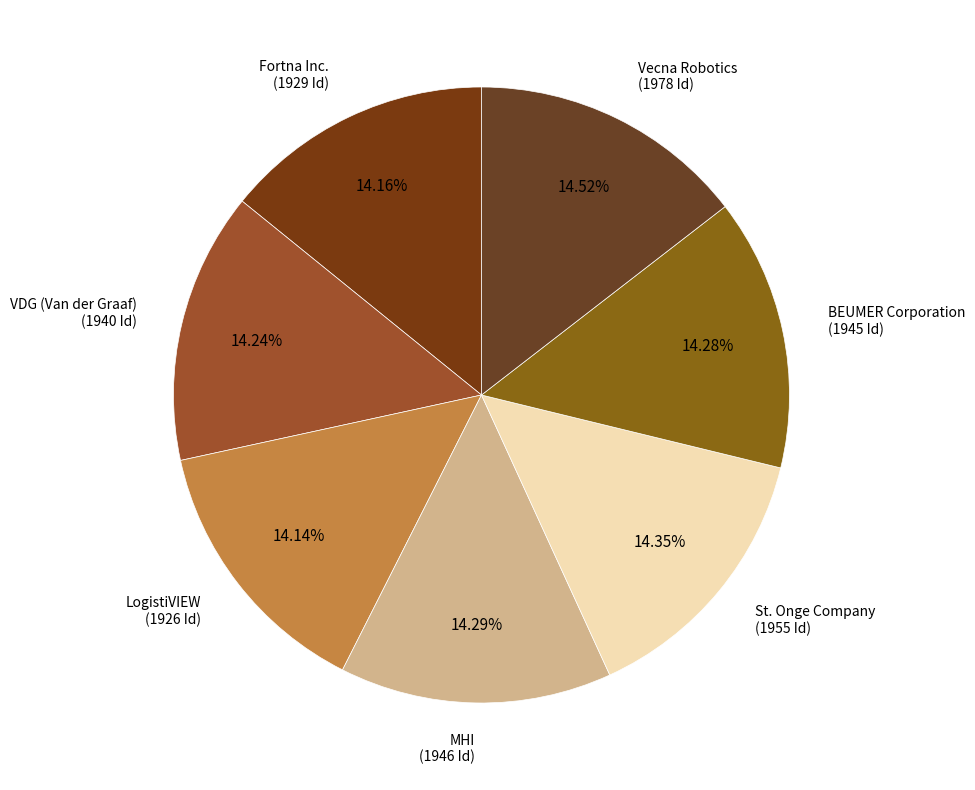

How much of the chart is everything except St. Onge Company?

85.6%